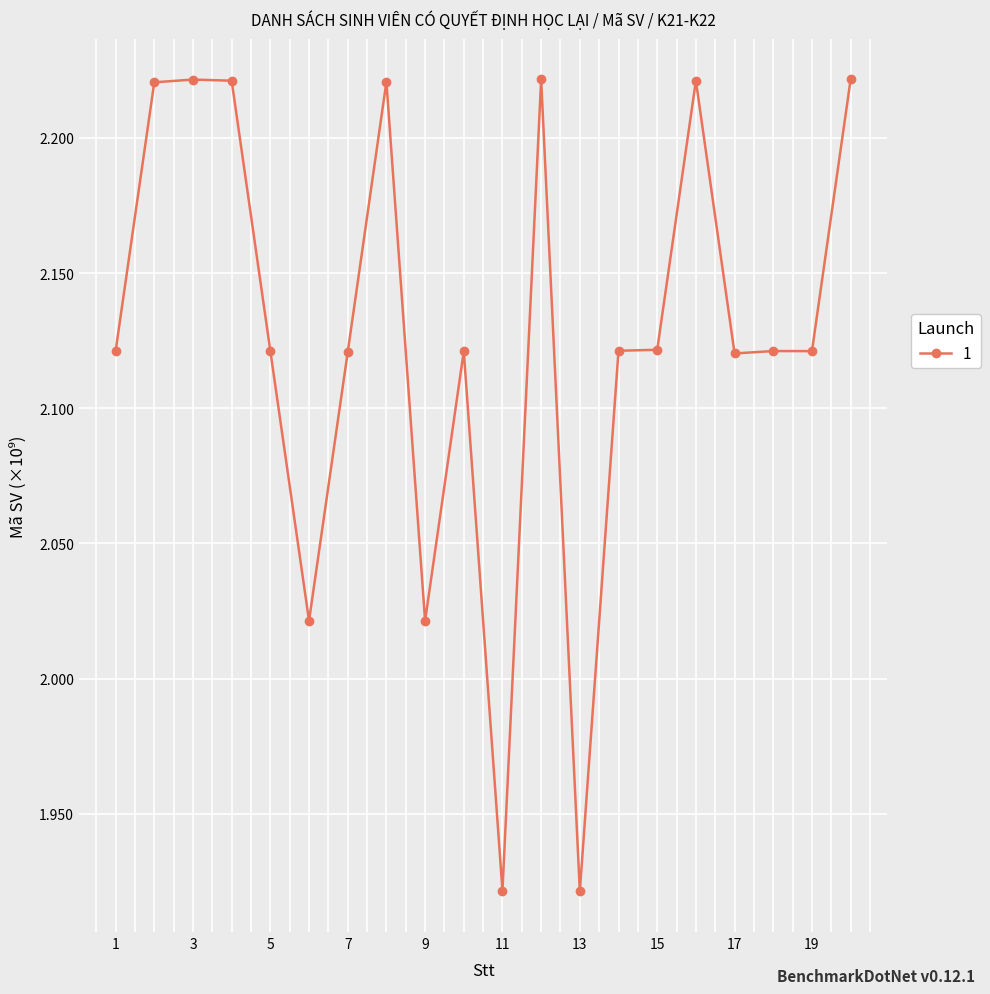

Does the chart have visible grid lines?

Yes